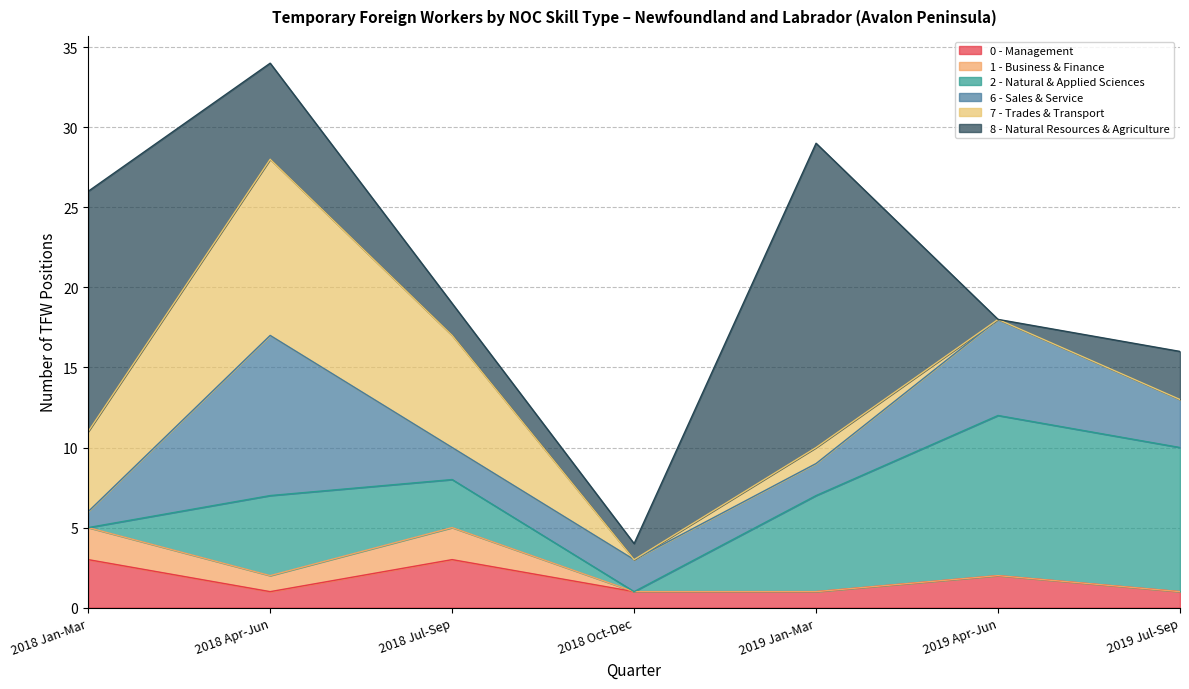

Between which two adjacent categories do 8 - Natural Resources & Agriculture and 0 - Management first intersect?

2018 Apr-Jun and 2018 Jul-Sep